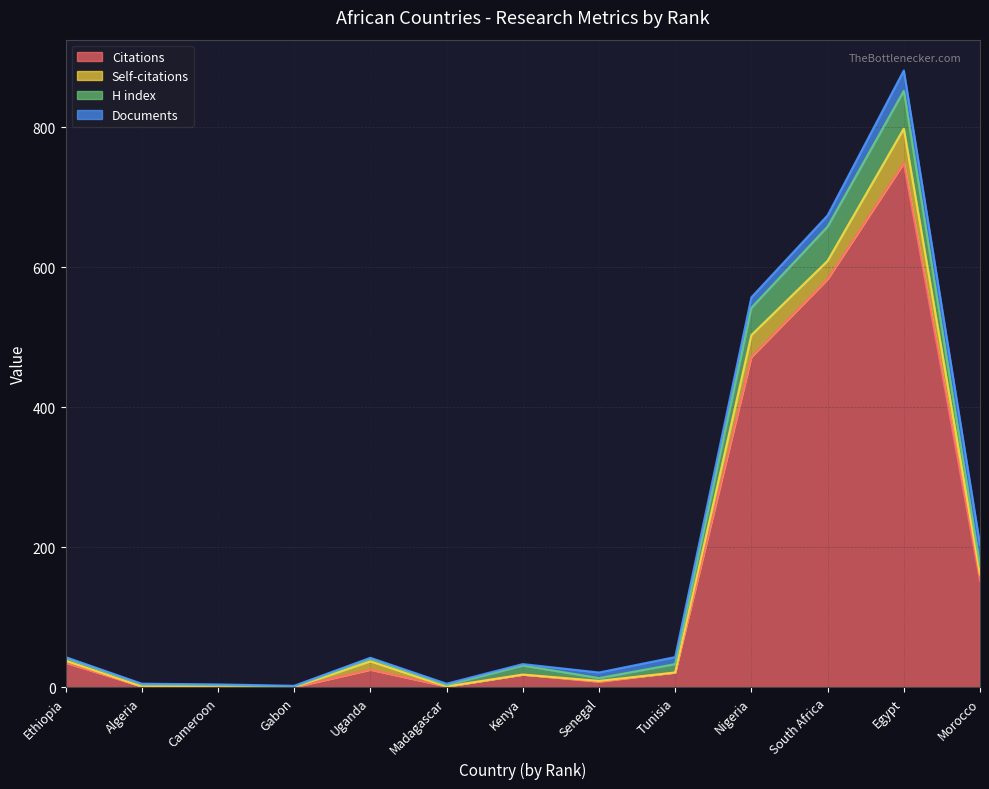

What is the label of the 10th point from the right?

Gabon